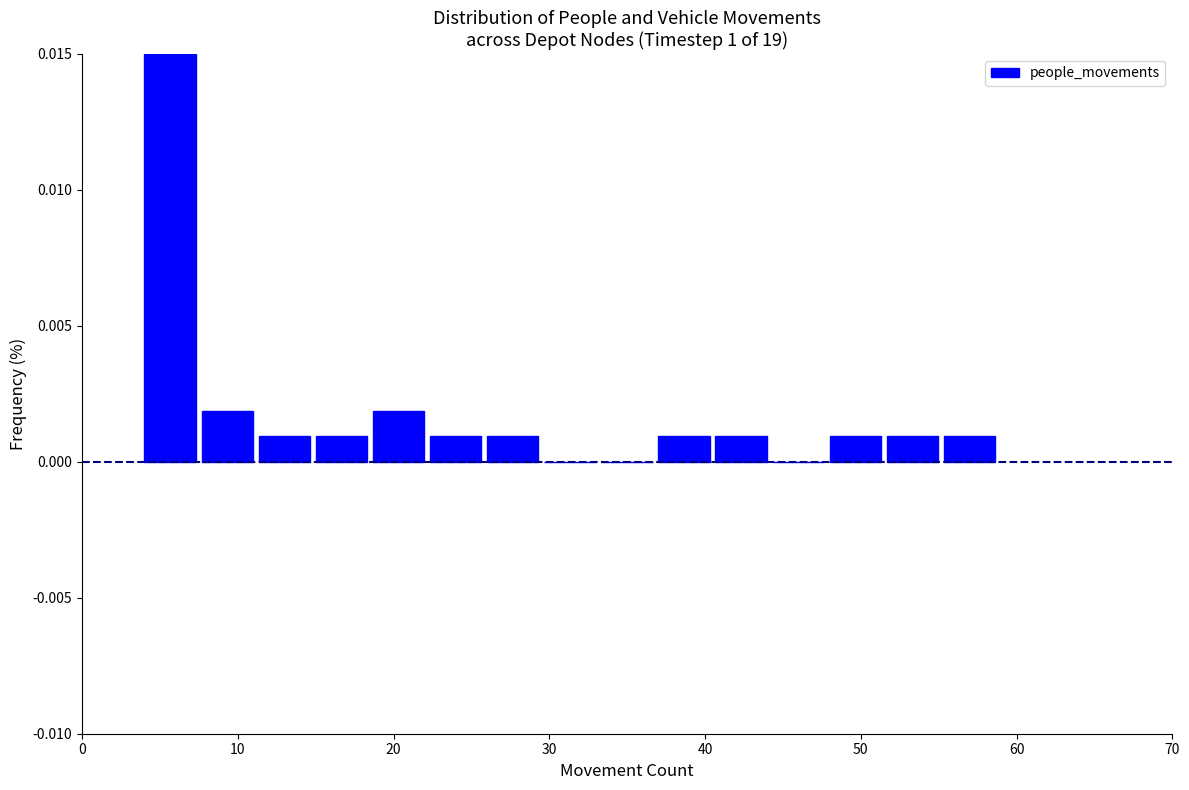

Around what value on the x-axis is the tallest bar? Give the approximate position of its centre, as read against the axis.

6